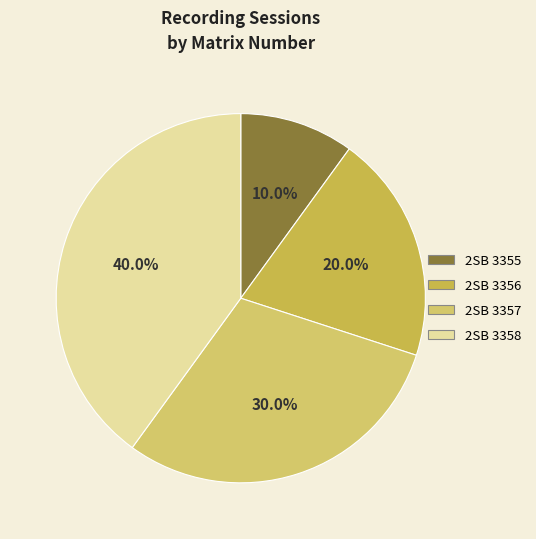

Which slice is the largest?

2SB 3358